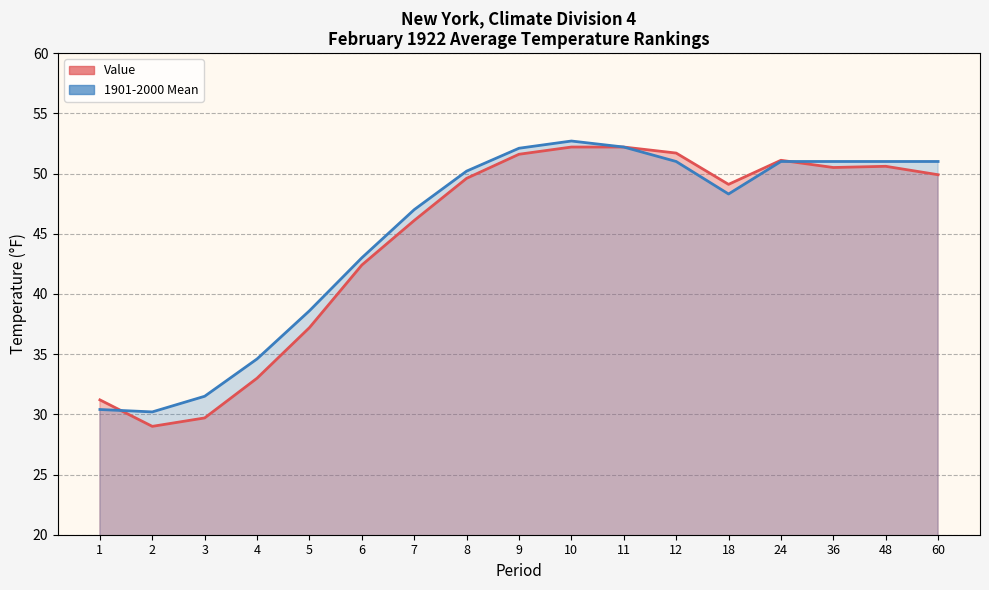

Is it true that Value equals 49.9 at 60?

True